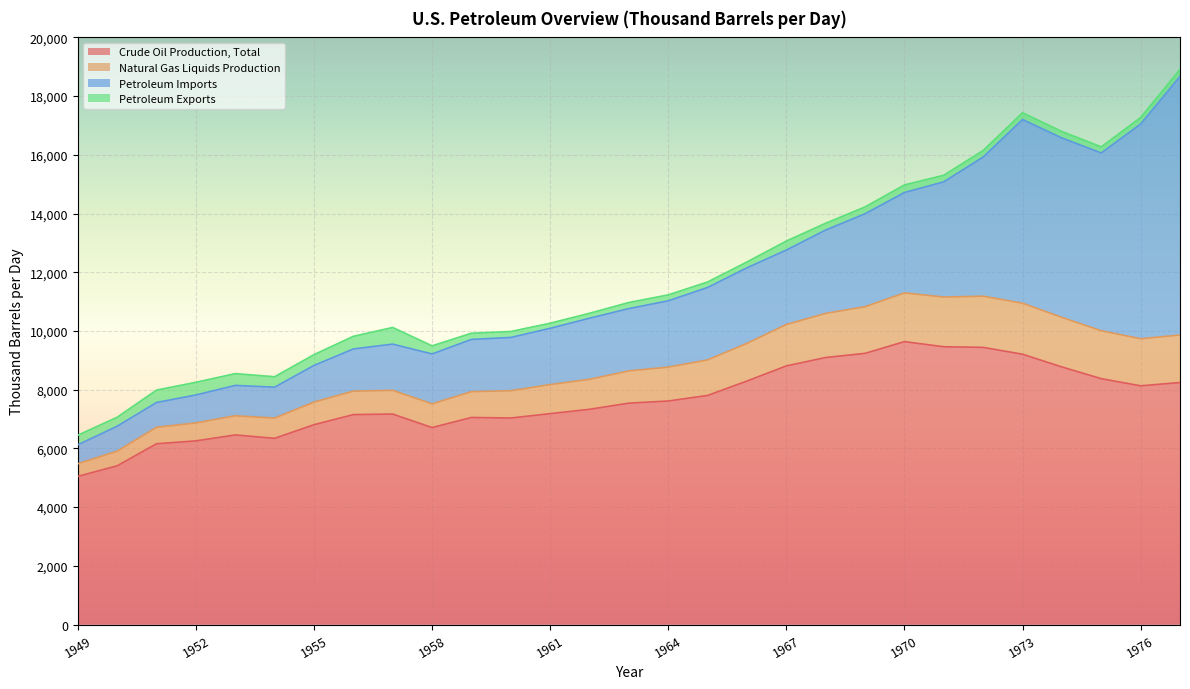

What is the difference between the maximum and second lowest values in the Crude Oil Production, Total series?

4229.8